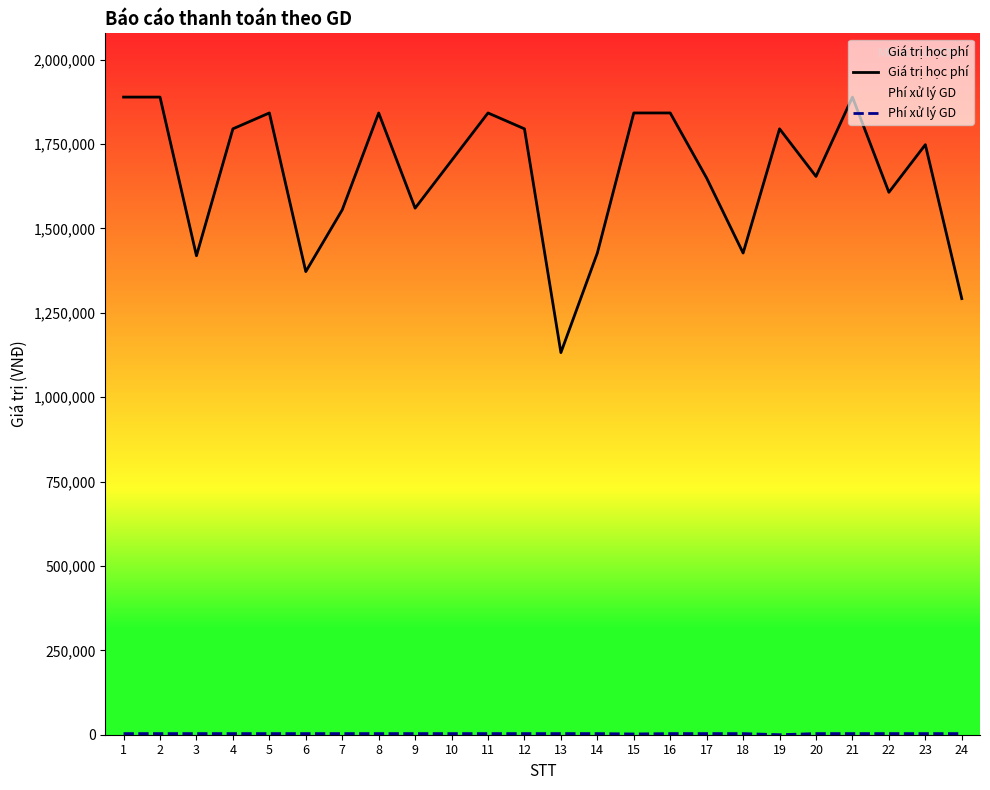

True or false: Phí xử lý GD and Giá trị học phí cross at least once.

False